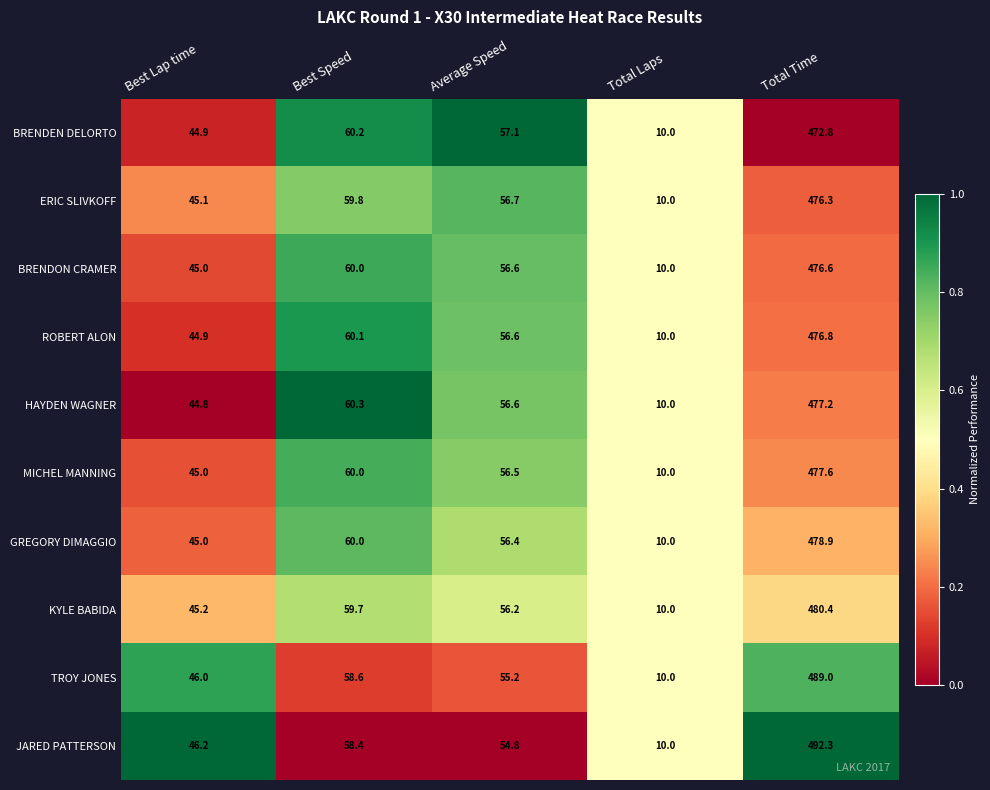

Where is TROY JONES nearest to the value 249?

Best Speed